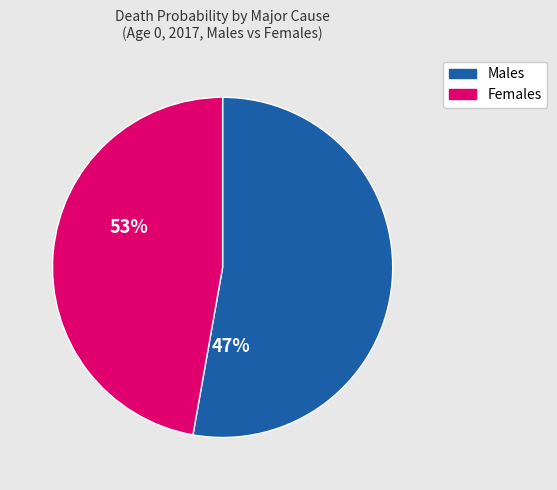

Which has a higher value, Males or Females?

Males